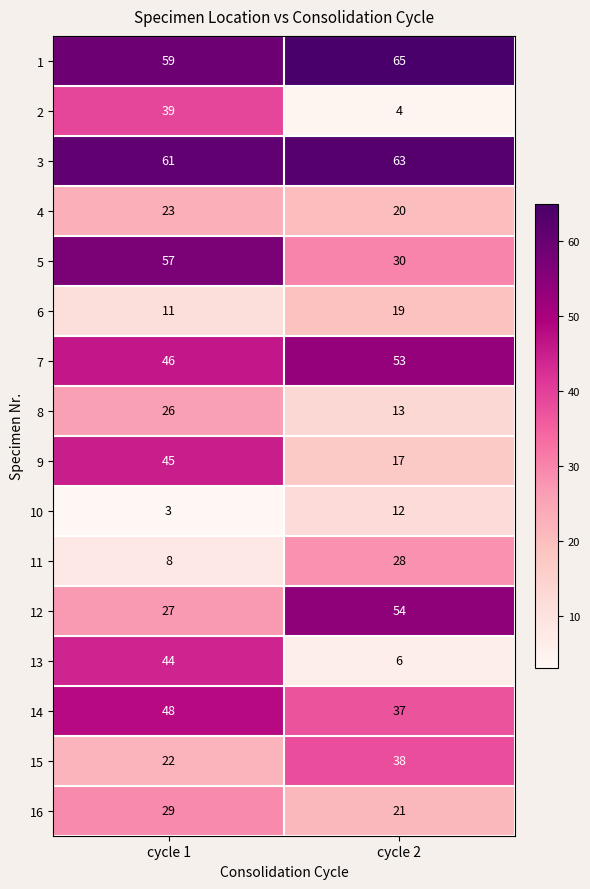

At which label is 10 closest to 7?

cycle 1